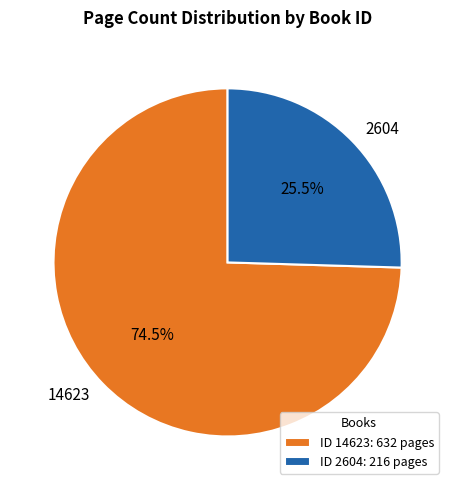

Which slice represents more than half of the pie?

ID 14623: 632 pages